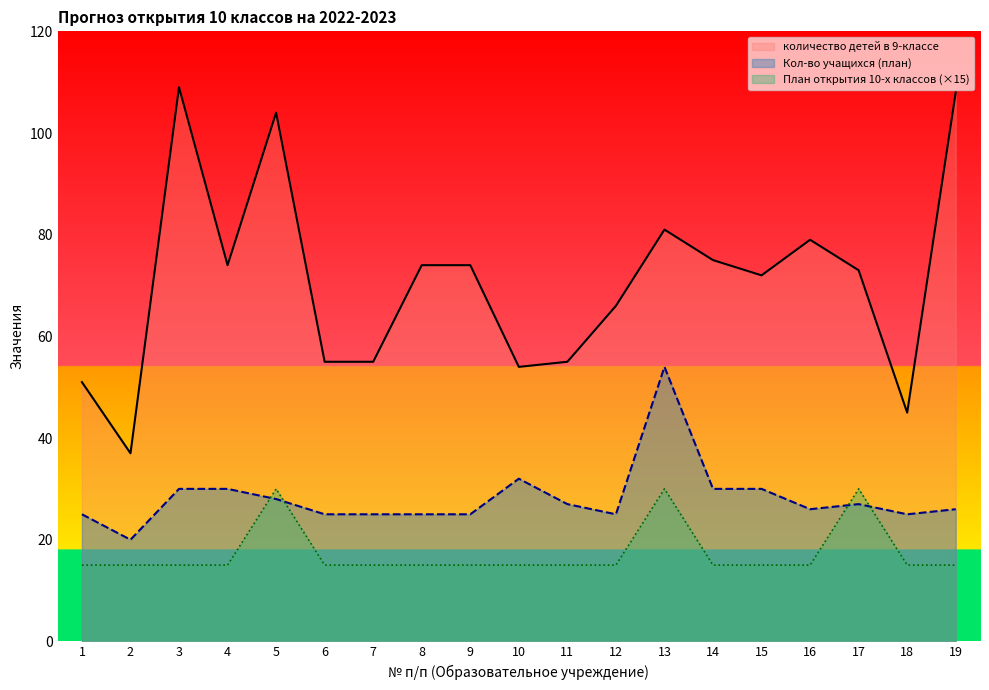

True or false: количество детей в 9-классе and План открытия 10-х классов intersect in this chart.

False